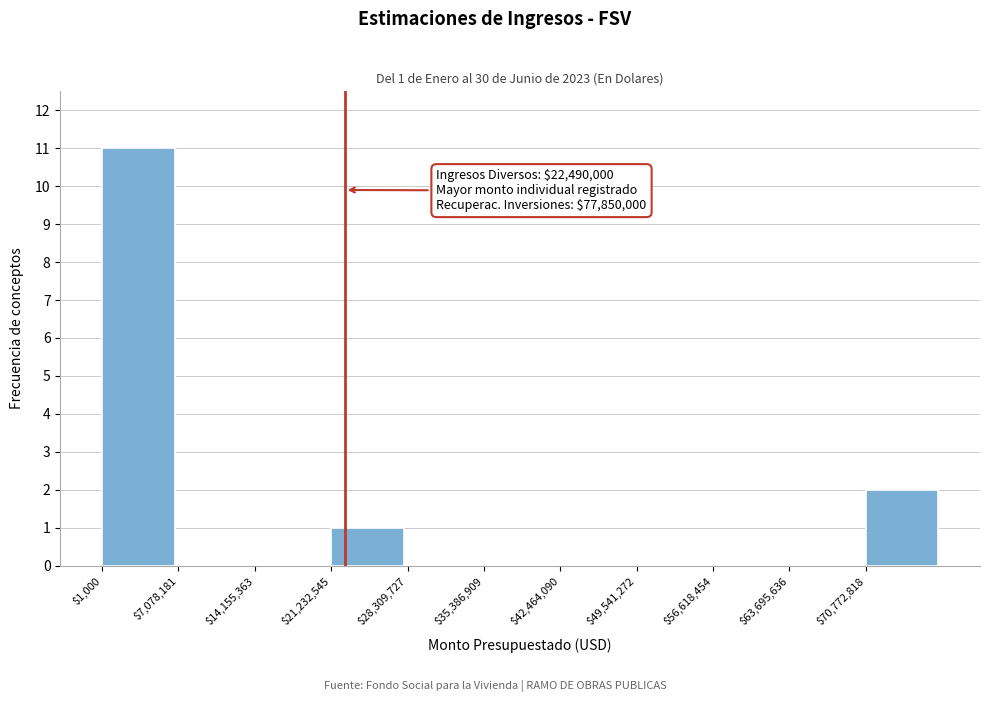

Over which range of the x-axis is the bar tallest?

0 to 7000000